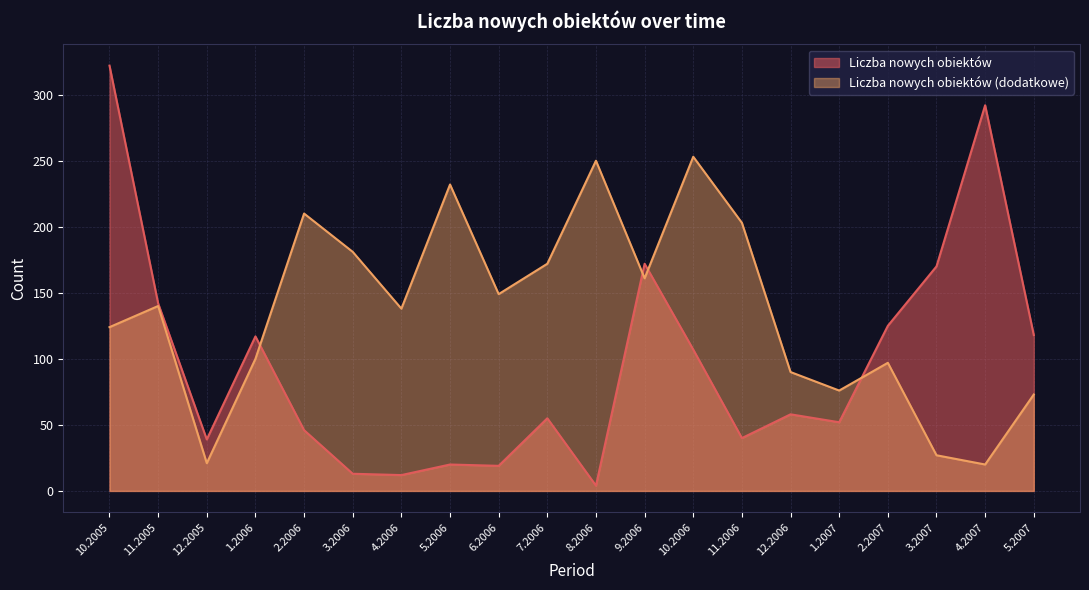

True or false: there are more than 2 points higher than both neighbors.

True